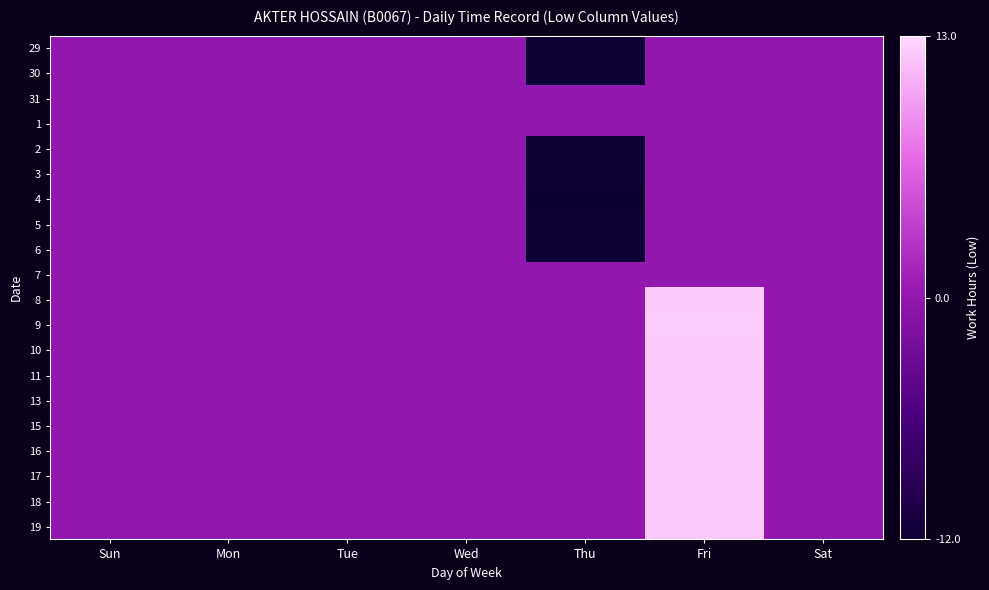

Rank the series at Sat from lowest to highest value.

29, 30, 31, 1, 2, 3, 4, 5, 6, 7, 8, 9, 10, 11, 13, 15, 16, 17, 18, 19